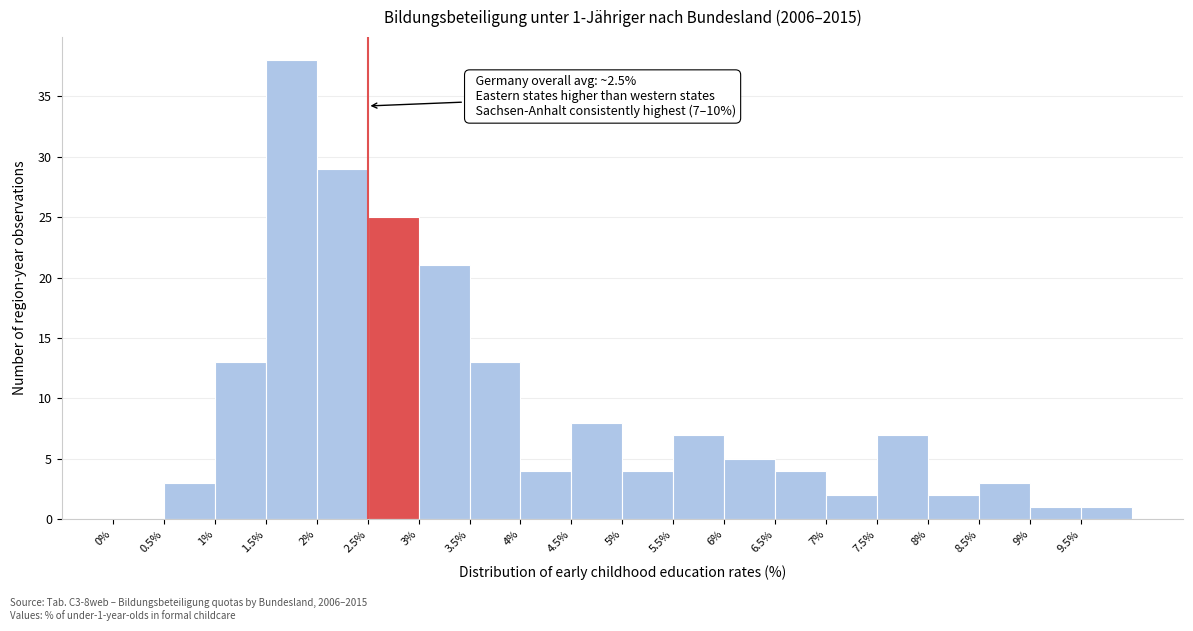

Over which range of the x-axis is the bar tallest?

1.5 to 2.0